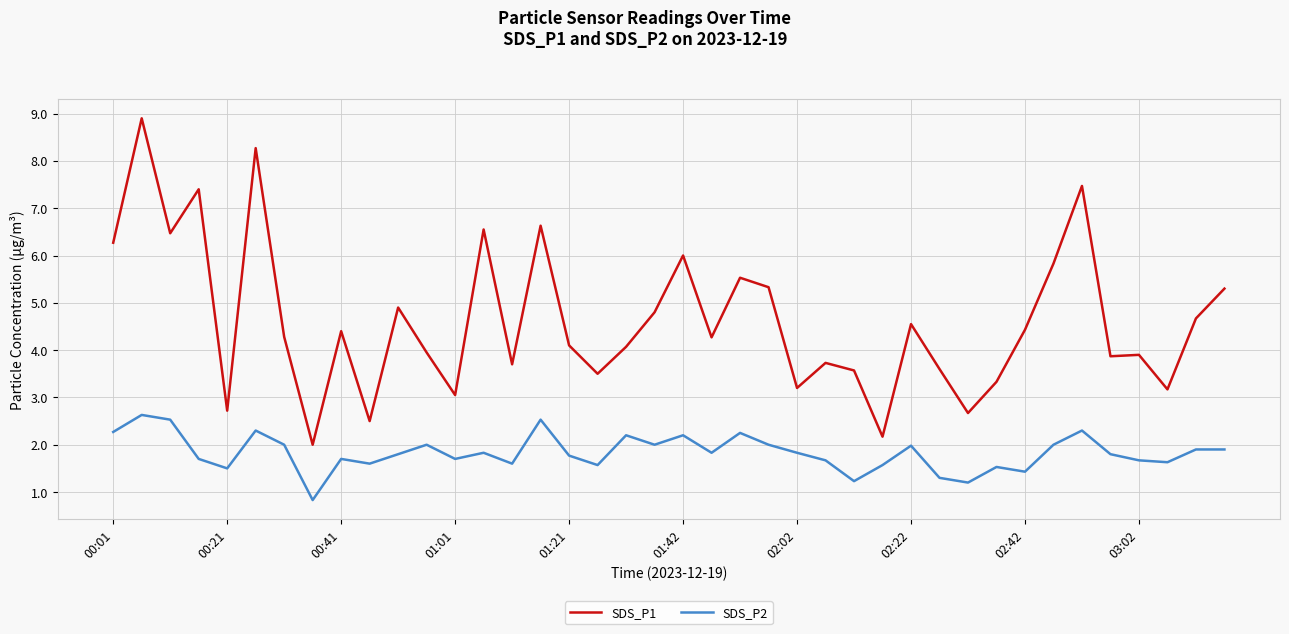

What is the maximum value shown in the chart?

8.9